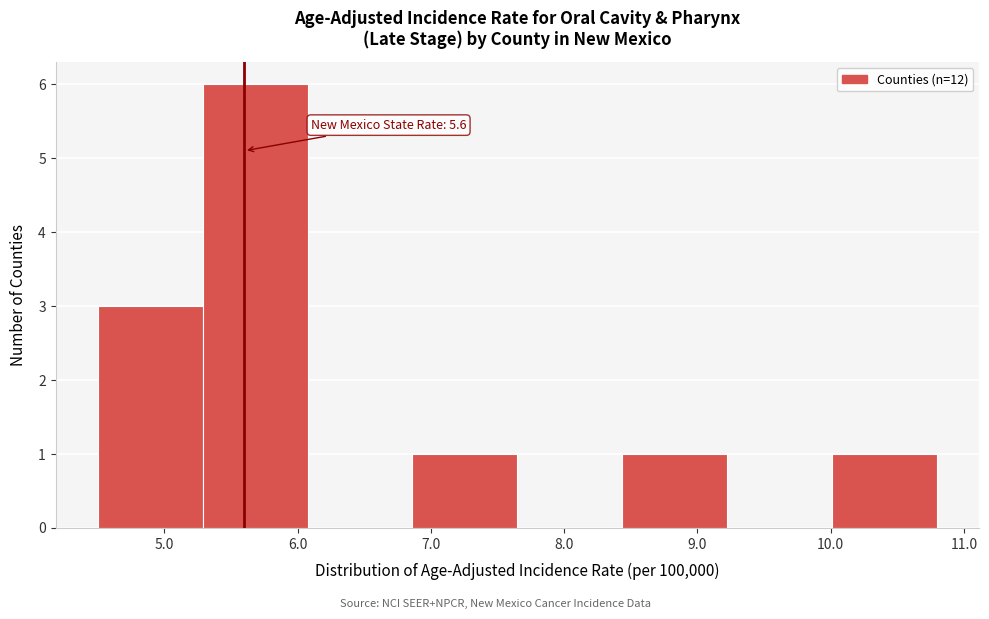

Over which range of the x-axis is the bar tallest?

5.3 to 6.1